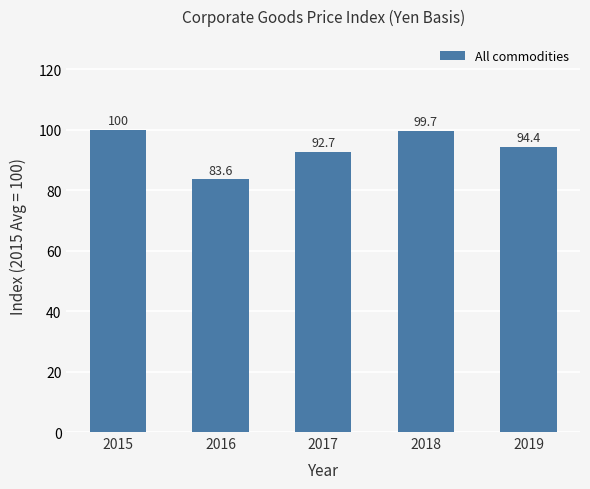

True or false: the data shows 23.6 at 2016.

False